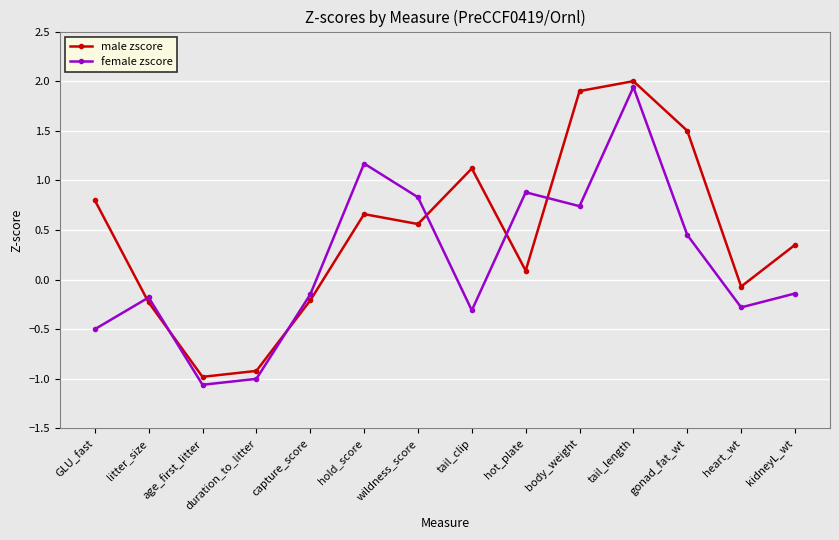

List the series in order of their peak value, highest first.

male zscore, female zscore